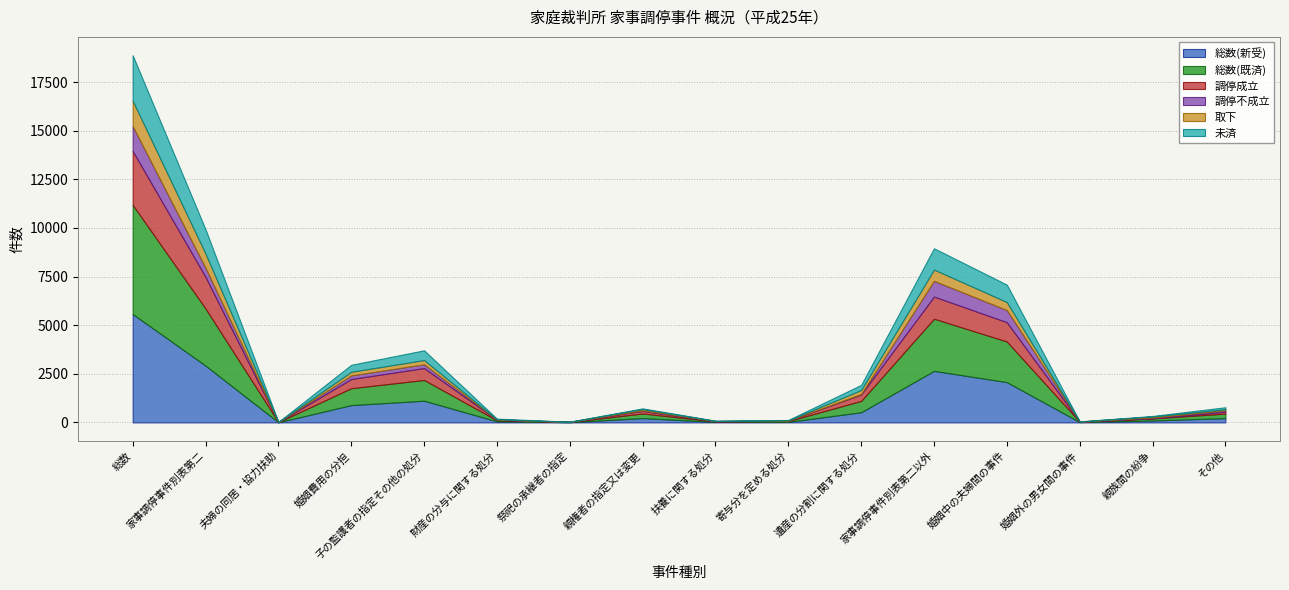

How many lines are shown in the chart?

6